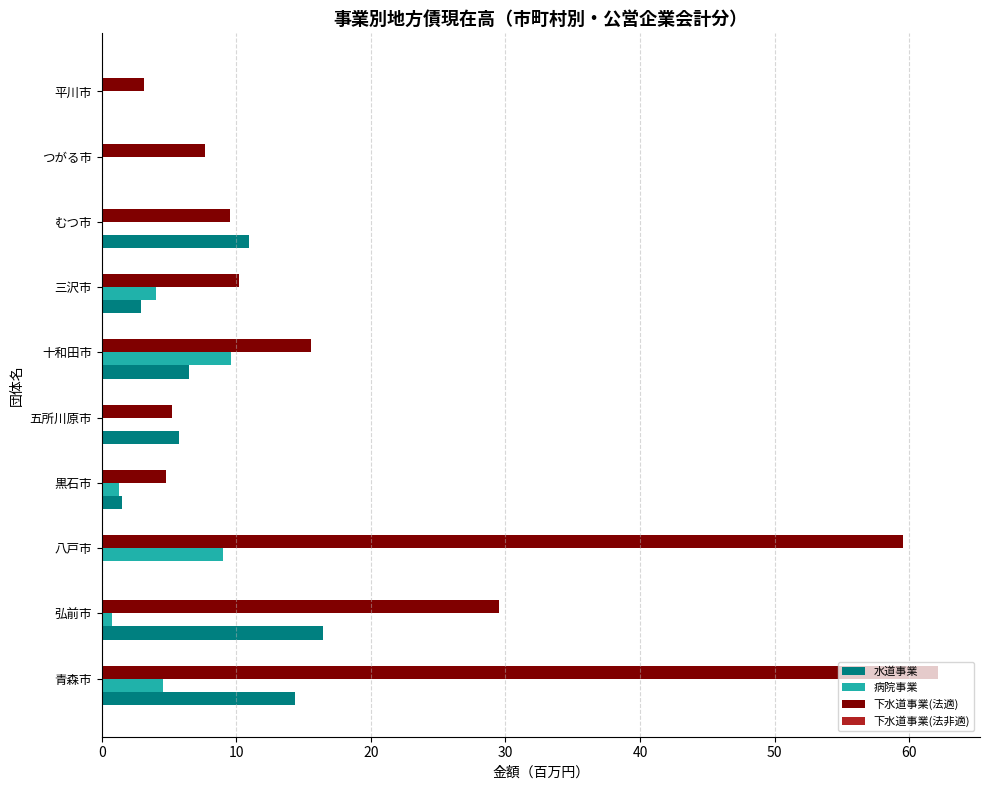

What is the average value of the 病院事業 series?

2.9